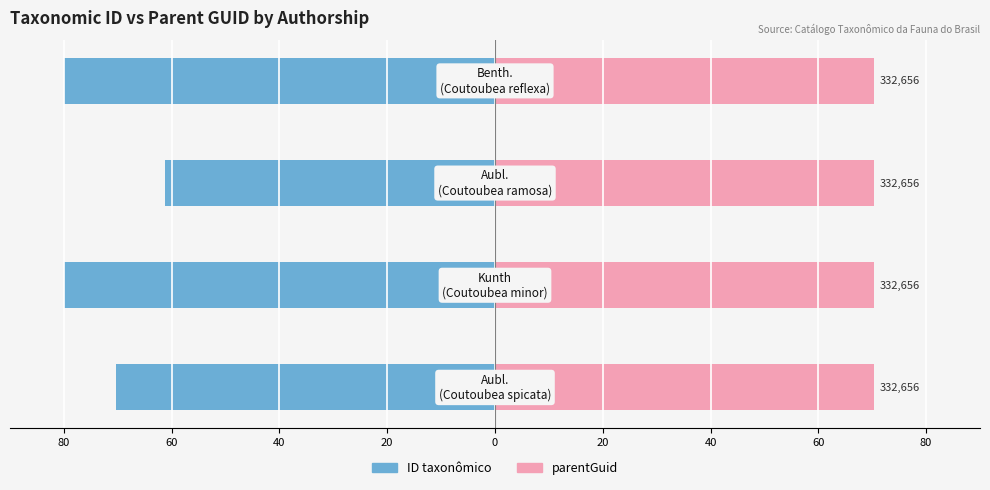

How many bars are there in each group?

2